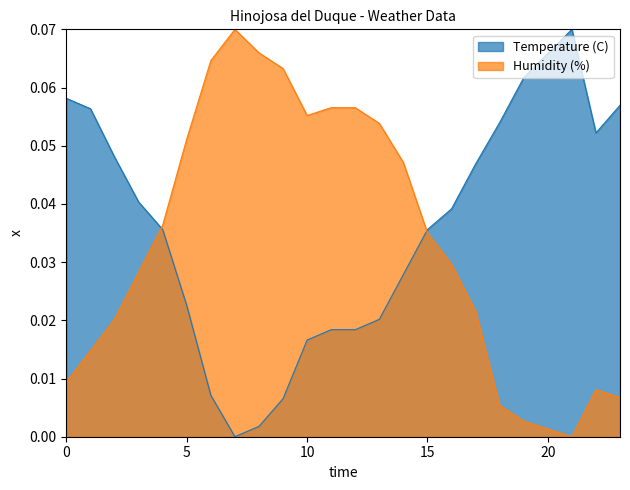

How many lines are shown in the chart?

2